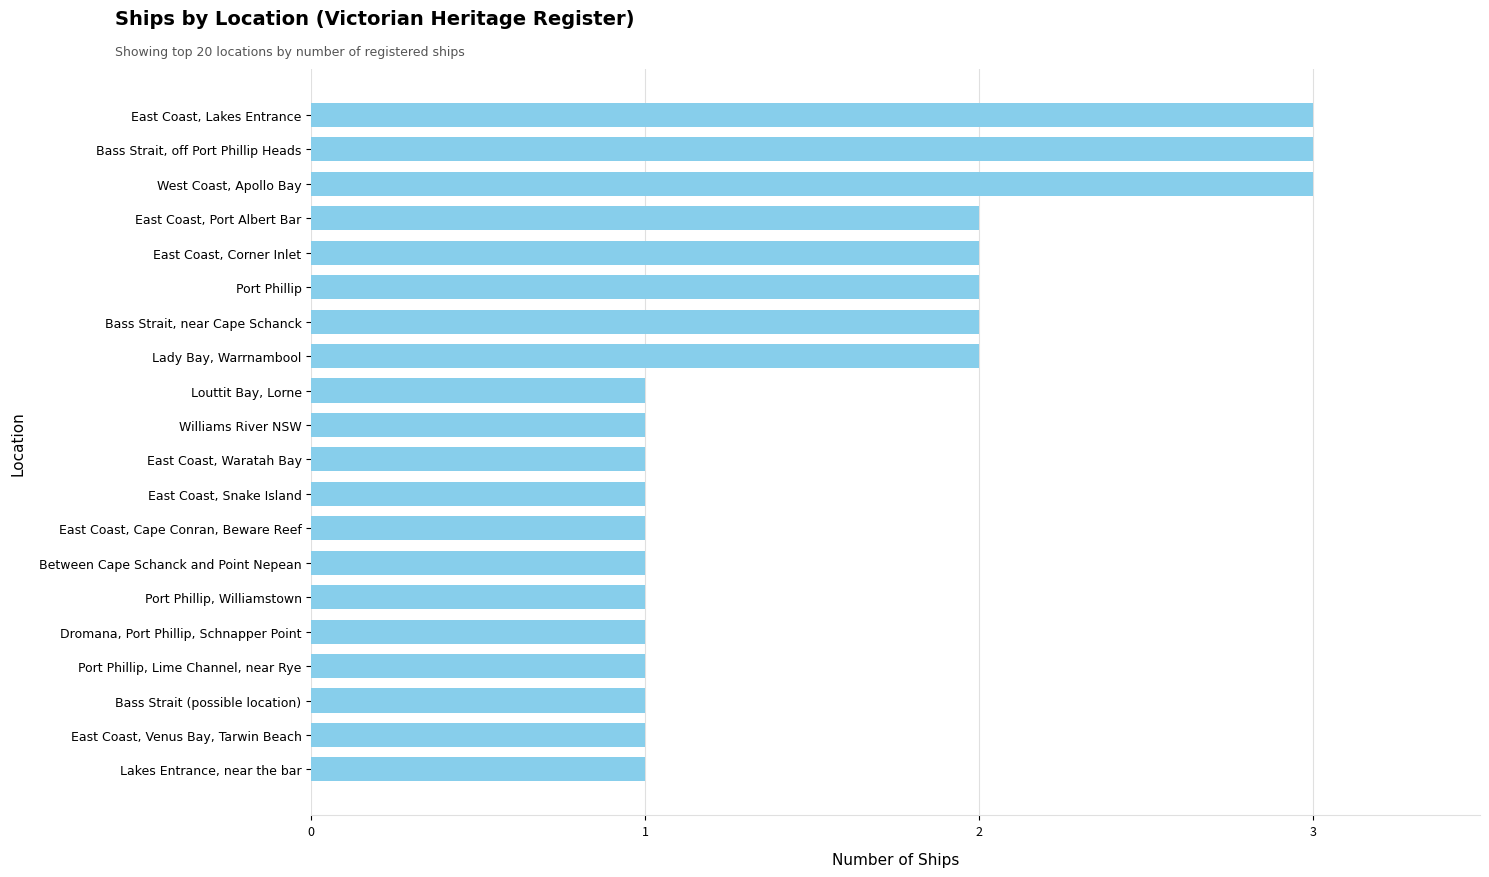

The chart shows a value of 1 at Lady Bay, Warrnambool. True or false?

False